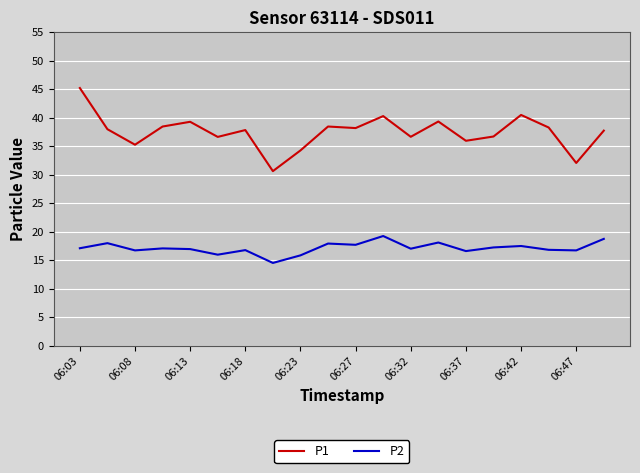

What is the maximum value shown in the chart?

45.2